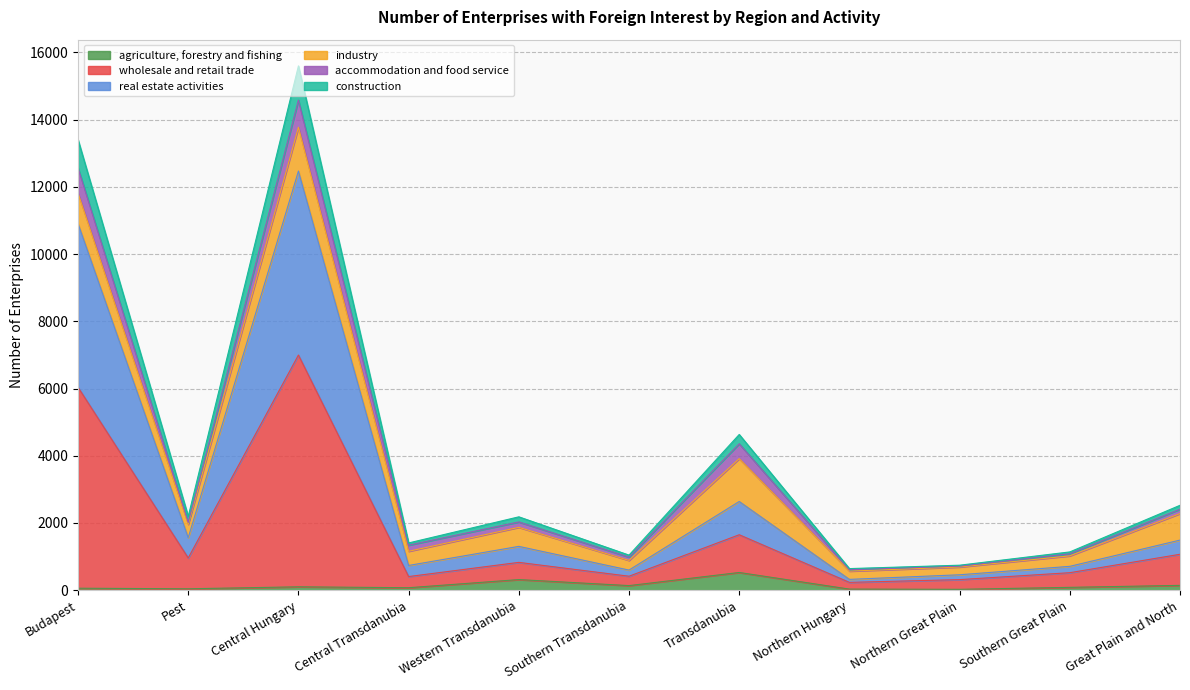

What are all the series names shown in the legend?

agriculture, forestry and fishing, wholesale and retail trade, real estate activities, industry, accommodation and food service, construction